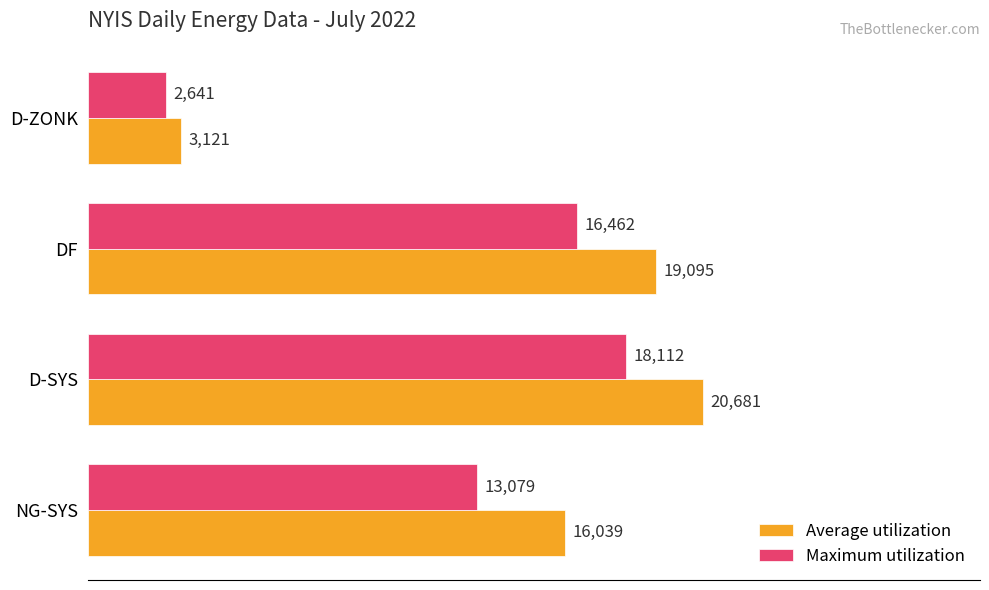

Where is Maximum utilization nearest to the value 10376?

NG-SYS